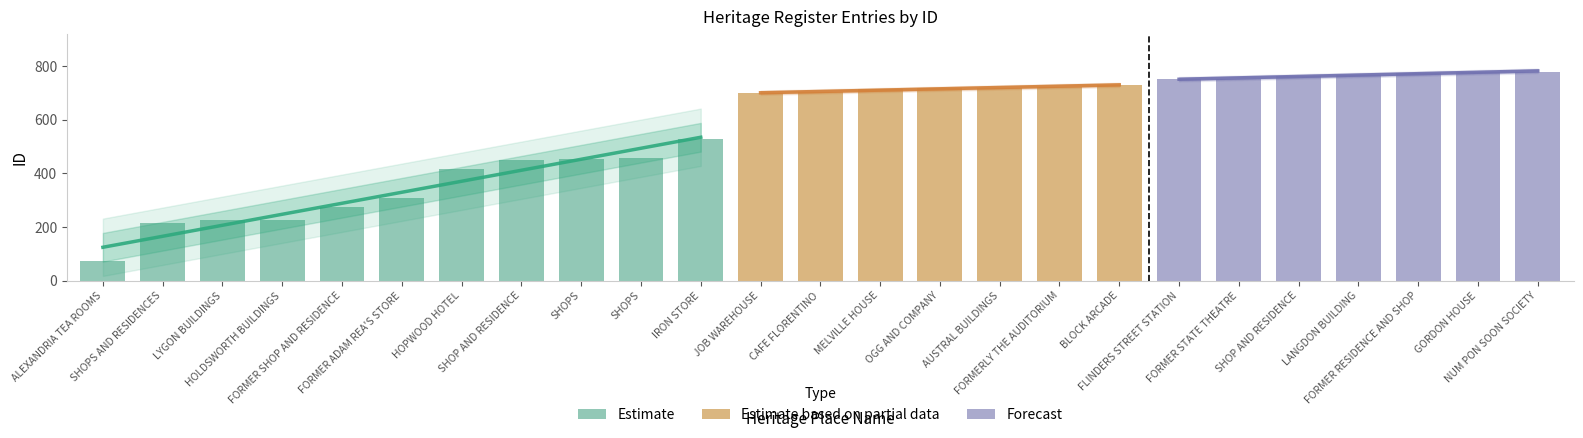

What is the difference between the maximum and minimum values?

706